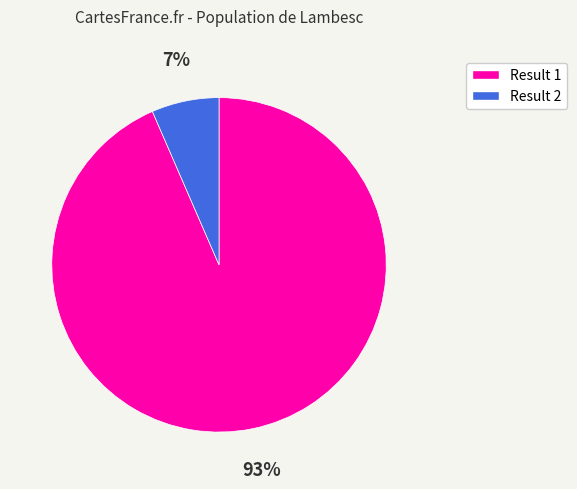

To the nearest percent, what is the average slice percentage?

50%